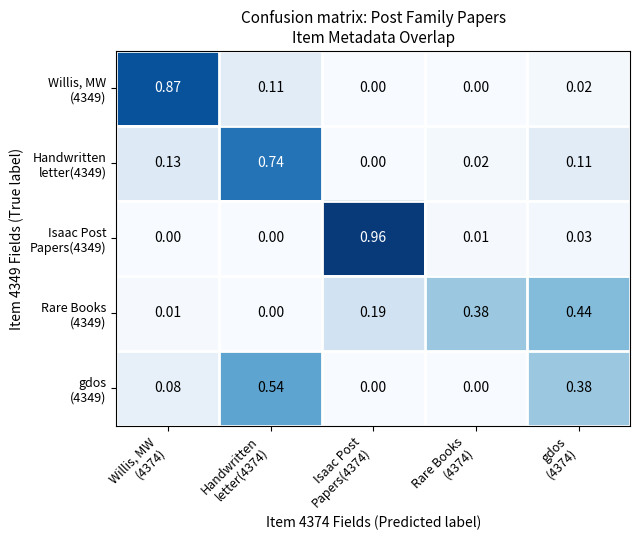

At which category does the chart reach its peak across all series?

Isaac Post
Papers(4374)